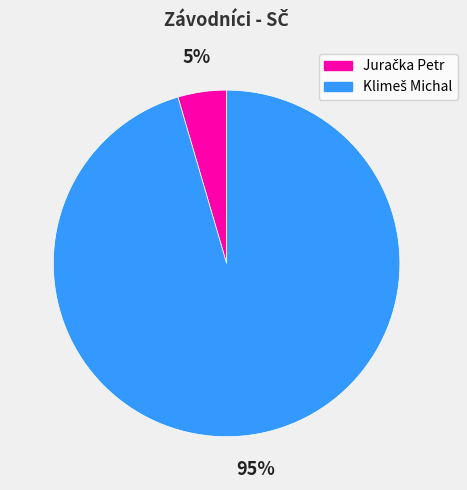

Is there any slice that represents more than half of the pie?

Yes